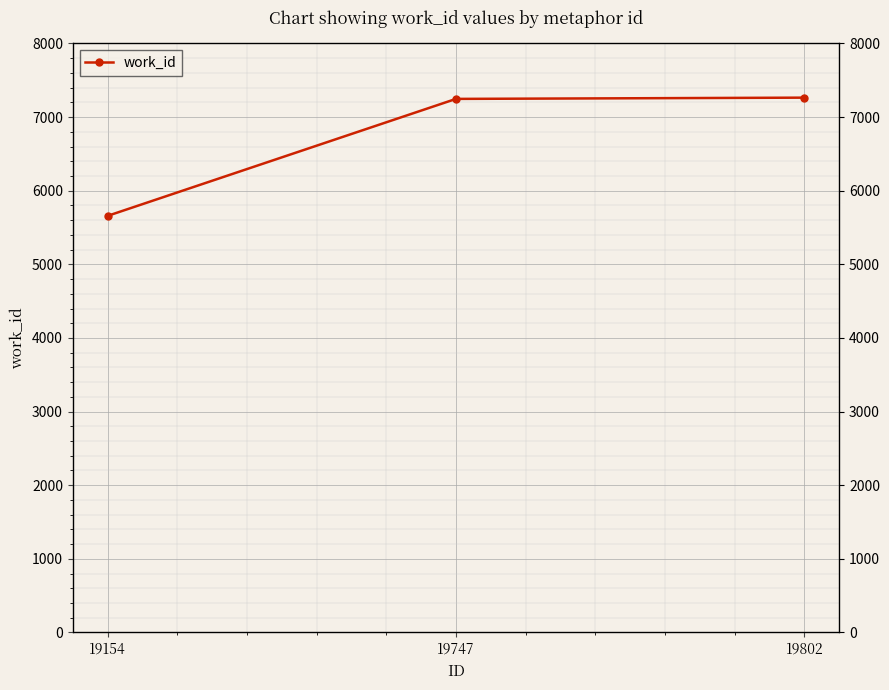

What value does the data have at 19802, to the nearest 10?

7260